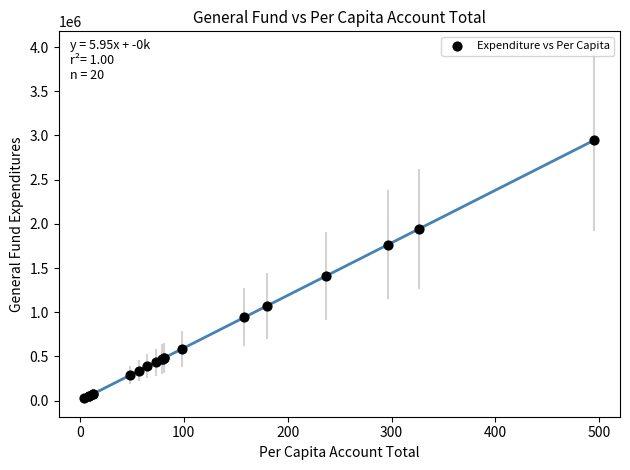

What Y value in the scatter plot is closest to 1486035?

1411326